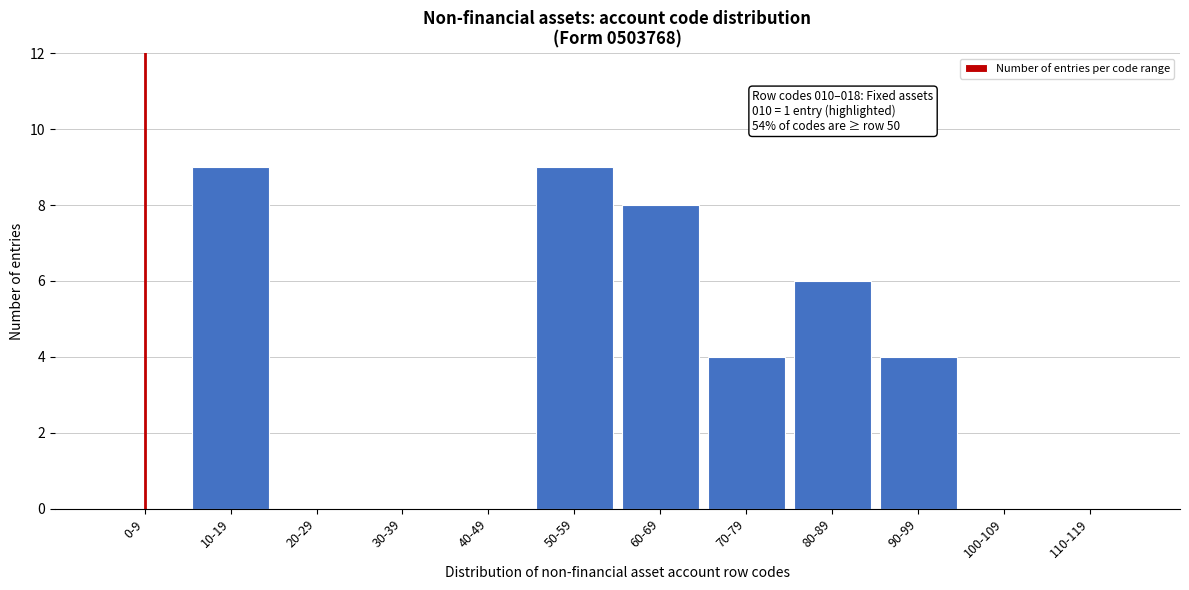

Reading left to right, extract all data points from this chart.

0-9=0	10-19=9	20-29=0	30-39=0	40-49=0	50-59=9	60-69=8	70-79=4	80-89=6	90-99=4	100-109=0	110-119=0